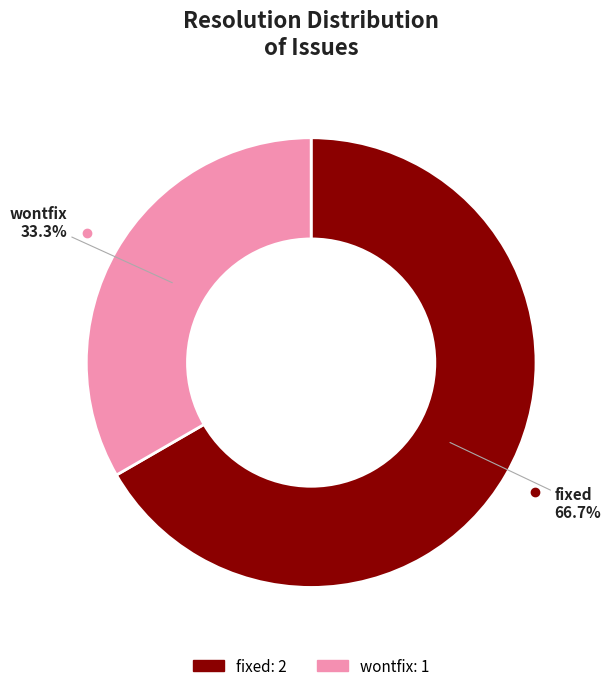

Does any single category account for the majority?

Yes